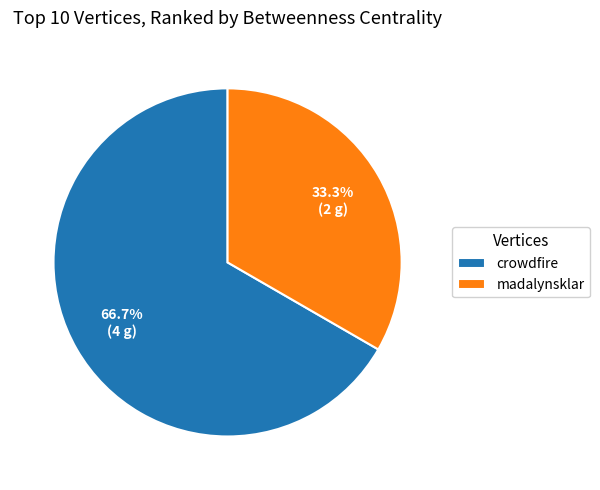

What is the ratio of the value at madalynsklar to the value at crowdfire?

0.5